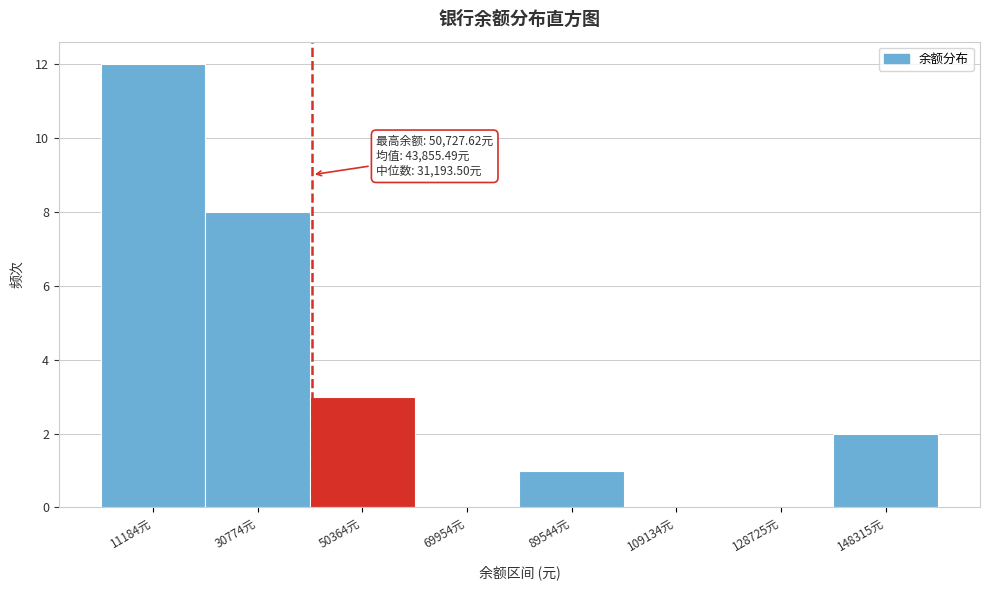

Reading left to right, what are all the values shown in this chart?

11184元=12	30774元=8	50364元=3	69954元=0	89544元=1	109134元=0	128725元=0	148315元=2